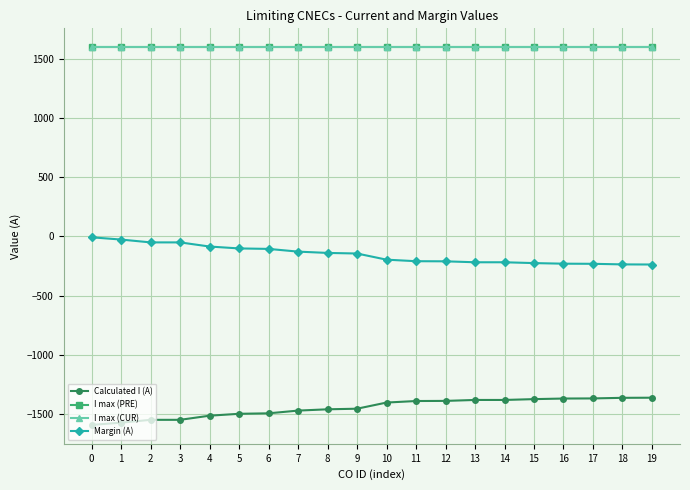

How many lines are shown in the chart?

4